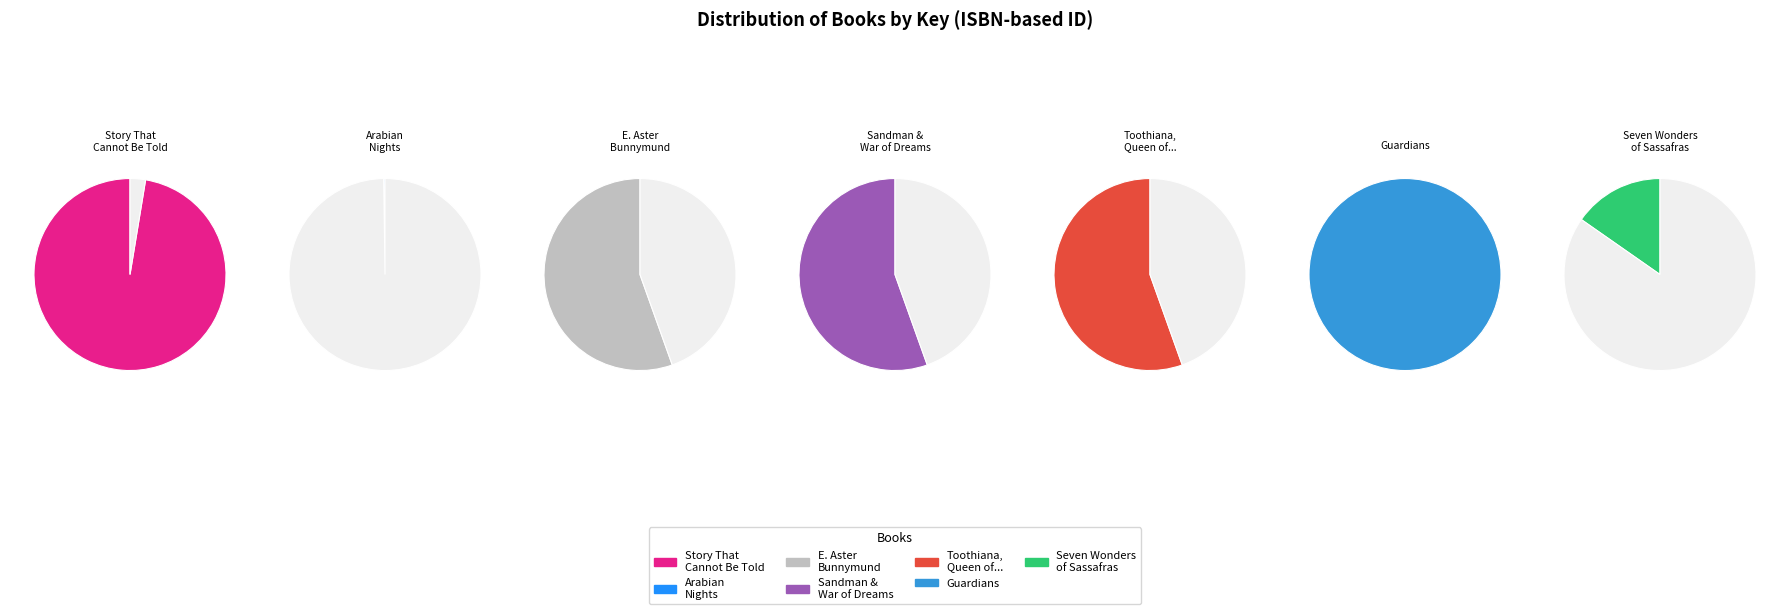

Does Arabian Nights represent more than half of the total?

No